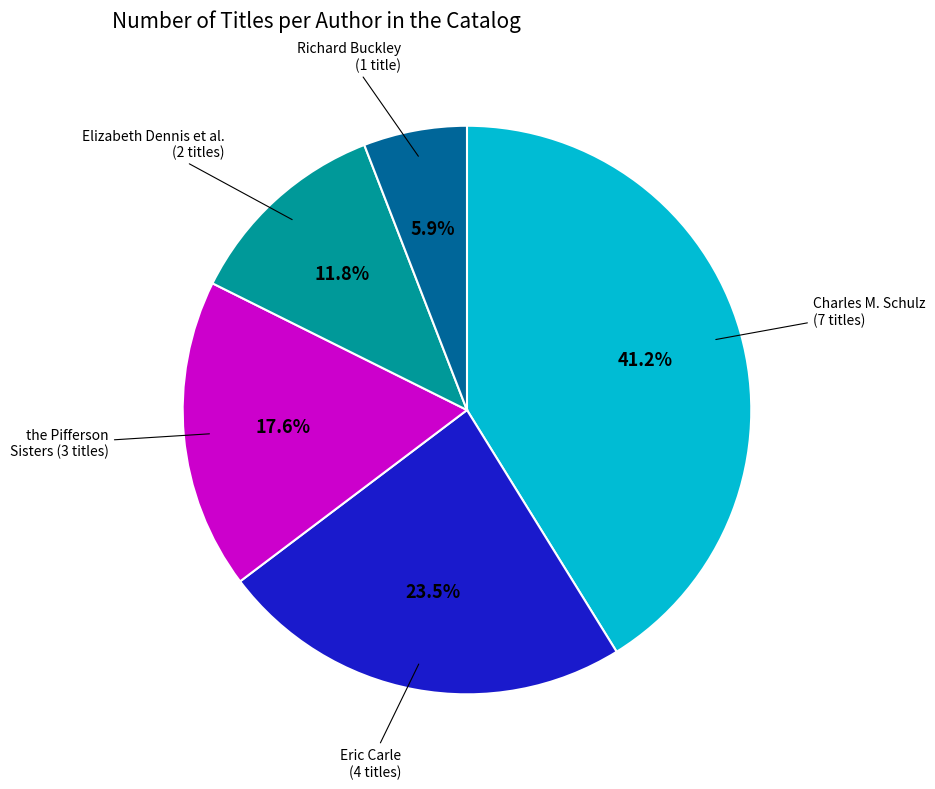

Is there any slice that represents more than half of the pie?

No